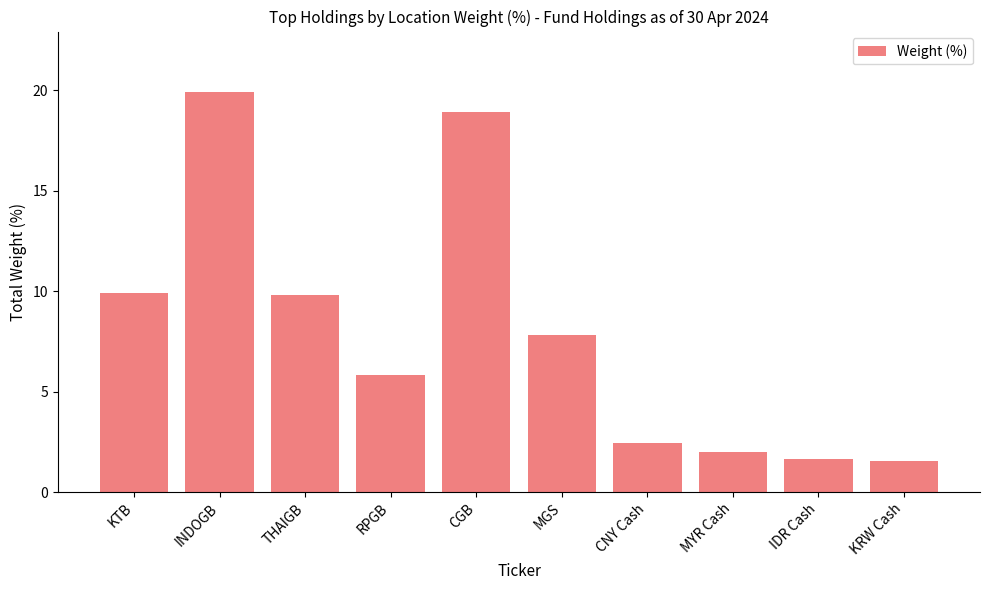

What is the change in value from INDOGB to MGS?

-12.1